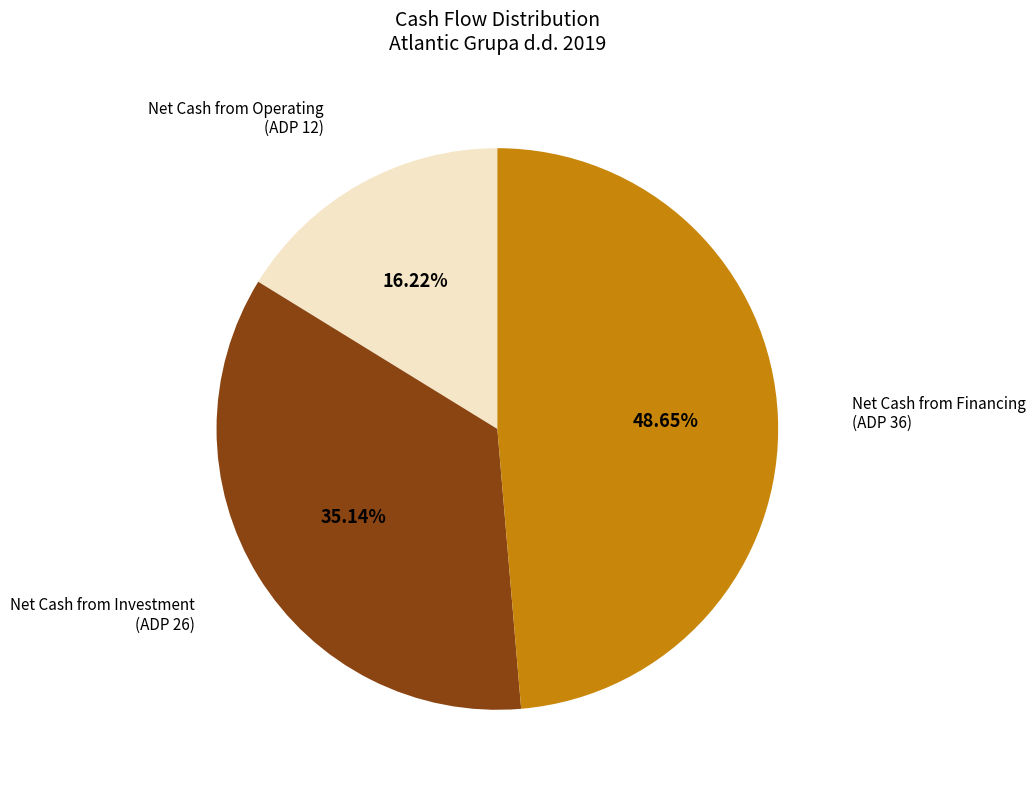

Does any single category account for the majority?

No